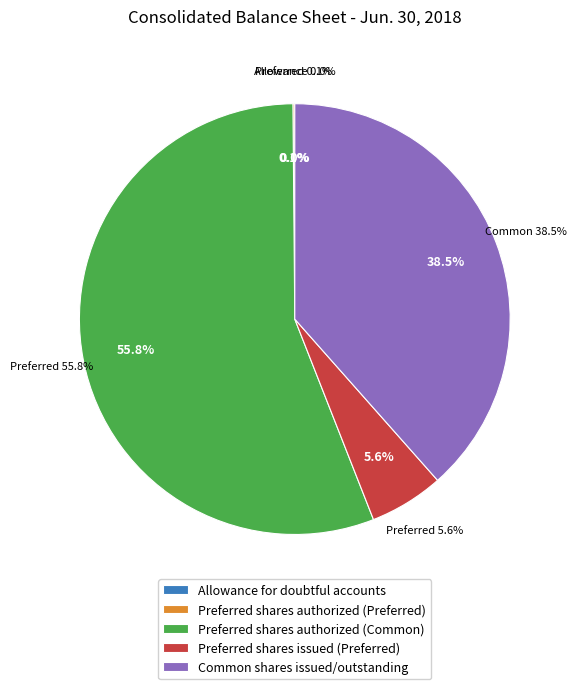

What is the change in value from Allowance for doubtful accounts to Preferred shares issued (Preferred)?

+9999789